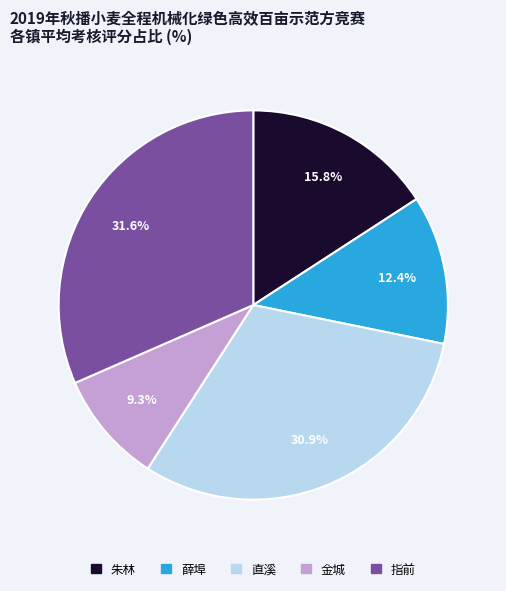

Is 薛埠 the majority of the pie?

No